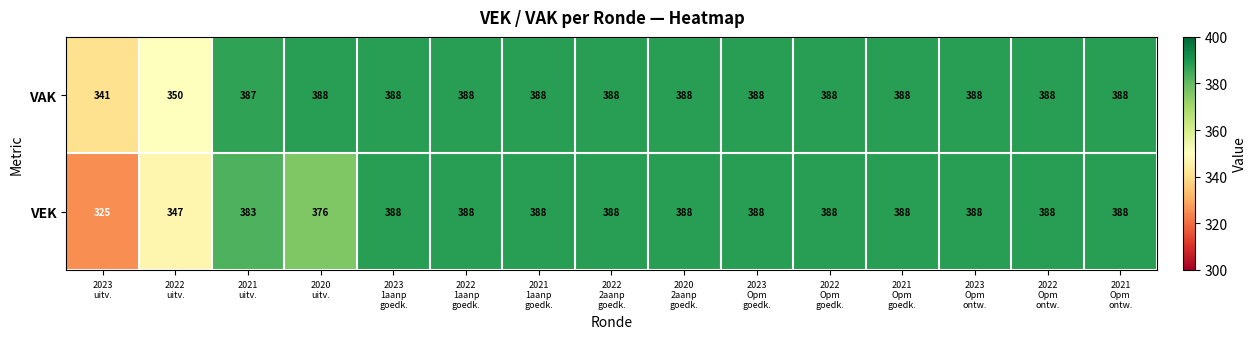

What is the maximum value for VAK?

388